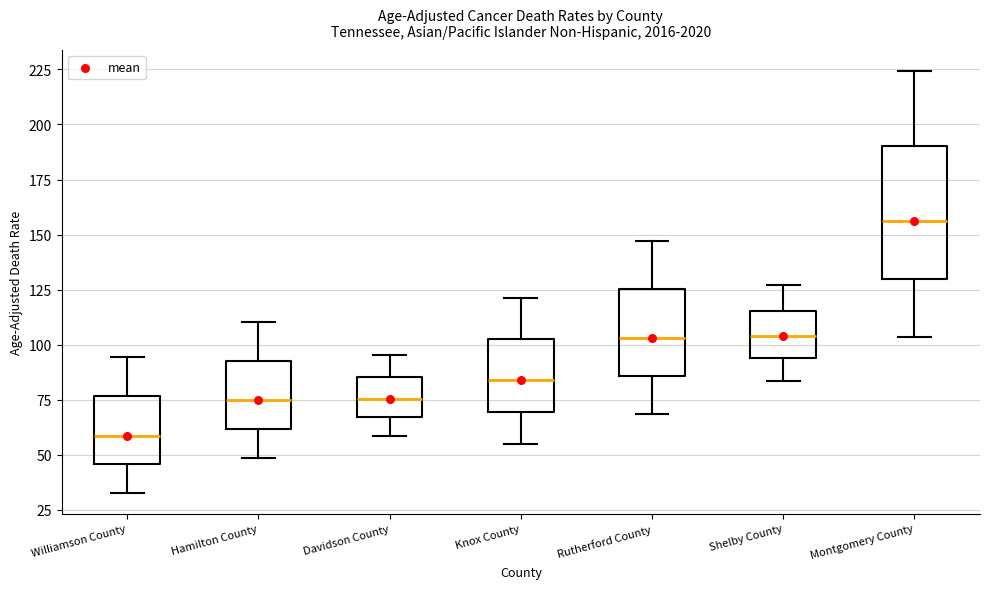

Reading left to right, transcribe this box plot: for each box, give where its median line is, the range the box spans, and where its two whiskers end, as read against the y-axis. The values are not printed on the chart, so give them approximately, as read against the axis.

Williamson County: median 60, box 45 to 75, whiskers 35 to 95
Hamilton County: median 75, box 60 to 95, whiskers 50 to 110
Davidson County: median 75, box 65 to 85, whiskers 60 to 95
Knox County: median 85, box 70 to 100, whiskers 55 to 120
Rutherford County: median 105, box 85 to 125, whiskers 70 to 145
Shelby County: median 105, box 95 to 115, whiskers 85 to 125
Montgomery County: median 155, box 130 to 190, whiskers 105 to 225